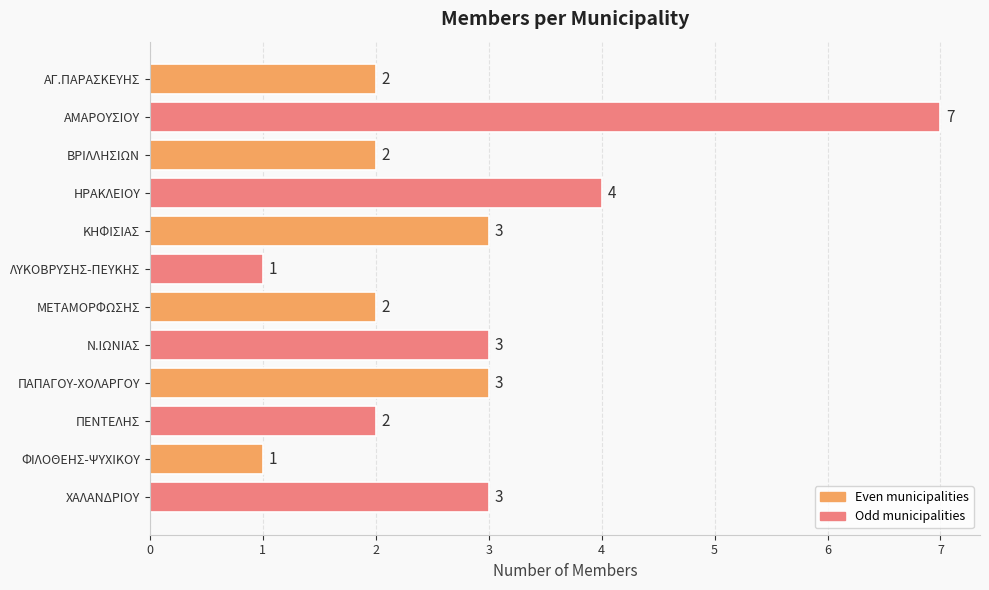

Does the chart contain any negative values?

No